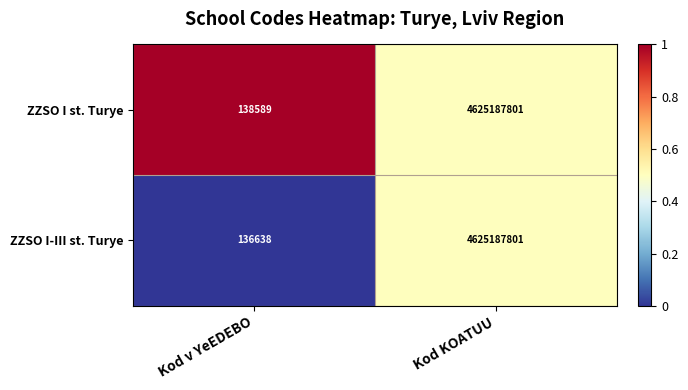

What is the sum of the ZZSO I st. Turye values at Kod KOATUU and Kod v YeEDEBO?

4625326390